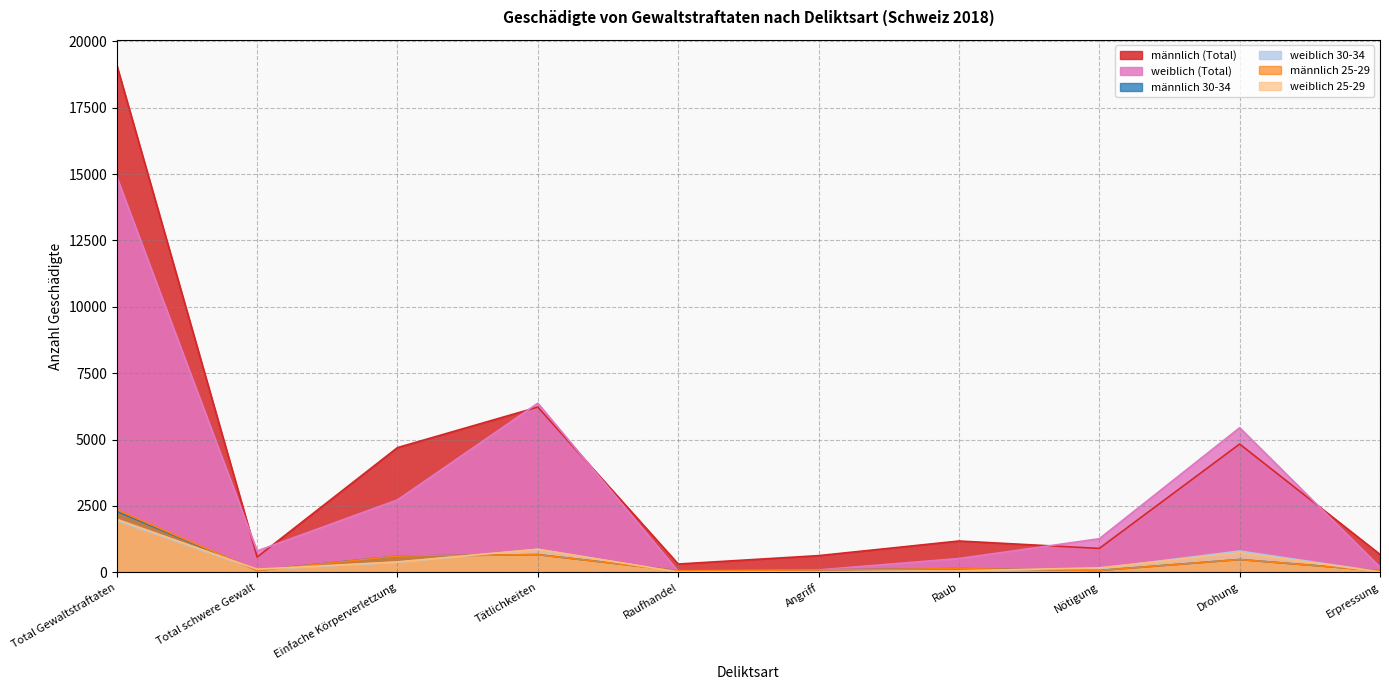

How many data points does each series have?

10